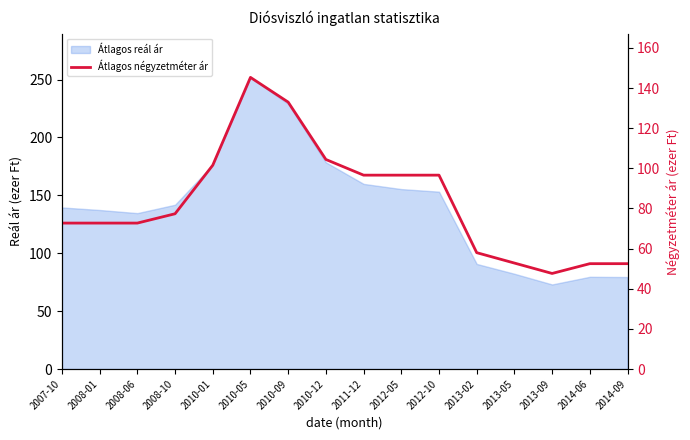

True or false: the data shows 21.6 at 2014-09.

False